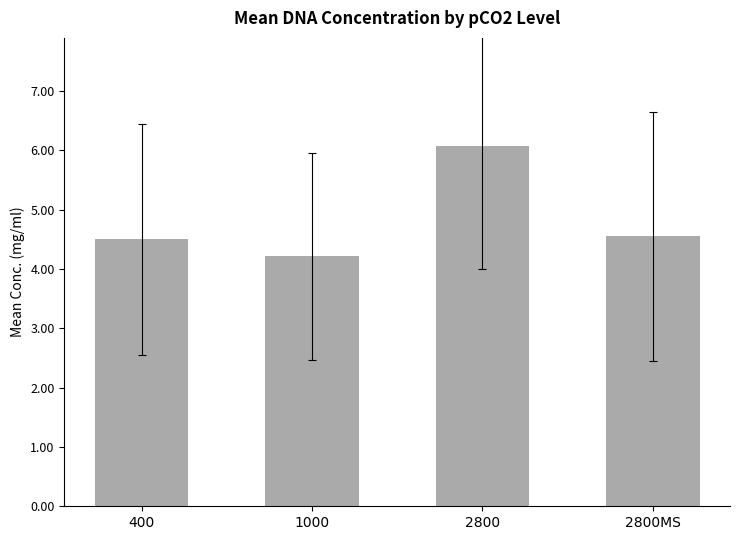

The chart shows a value of 6.7 at 1000. True or false?

False